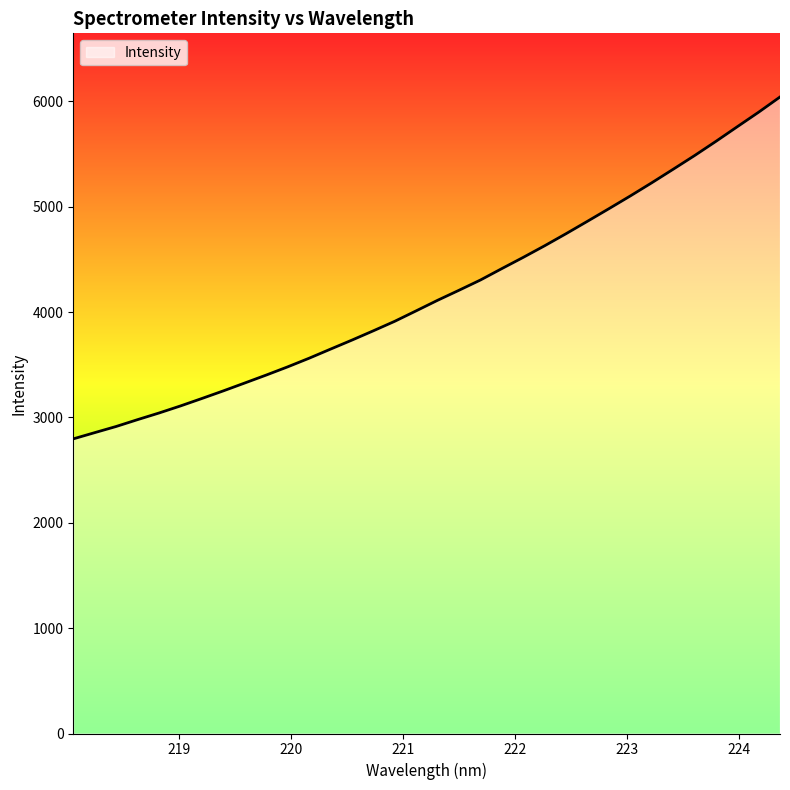

What is the greatest value displayed?

6041.9